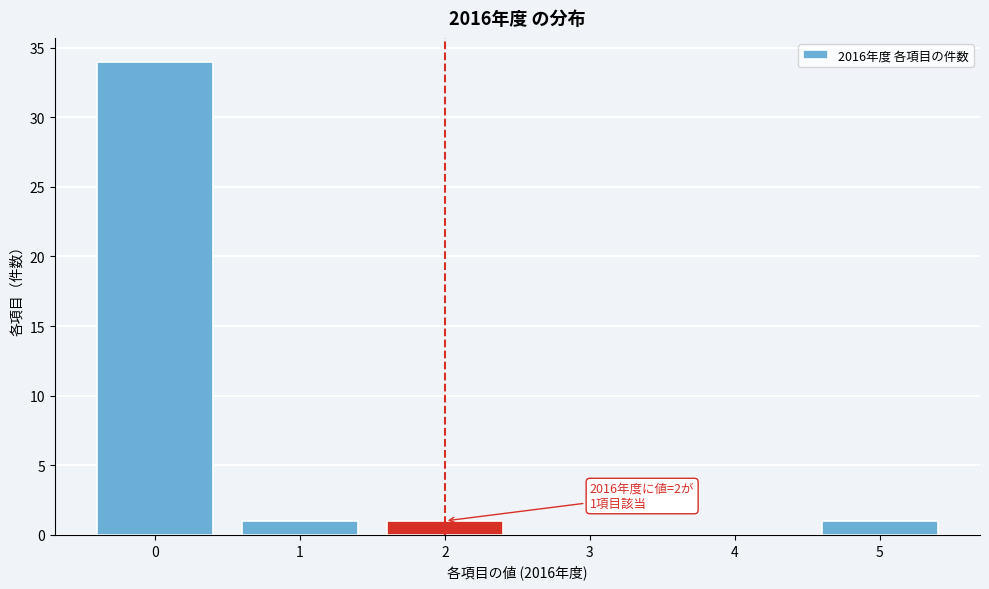

Reading right to left, extract all data points from this chart.

5=1	4=0	3=0	2=1	1=1	0=34